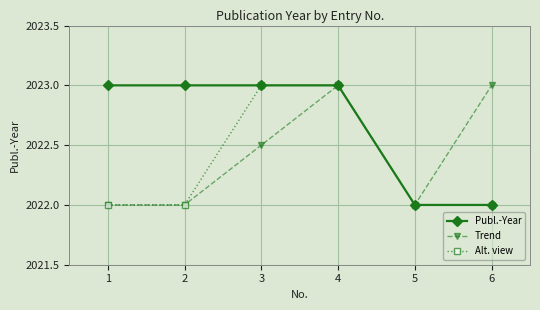

What is the value of the Trend point at the 1st from the left?

2022.0